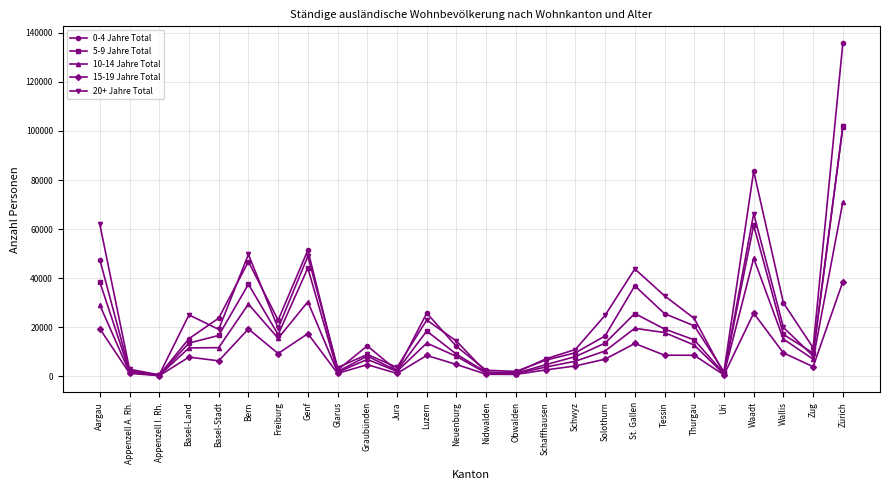

Between Solothurn and Zug, which series saw the biggest shift?

20+ Jahre Total